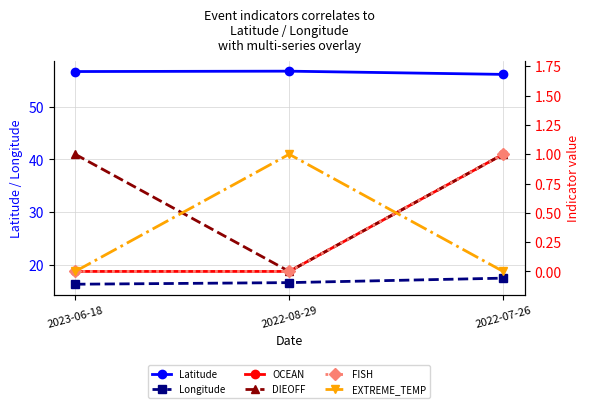

Which label corresponds to the smallest value in the chart?

2023-06-18